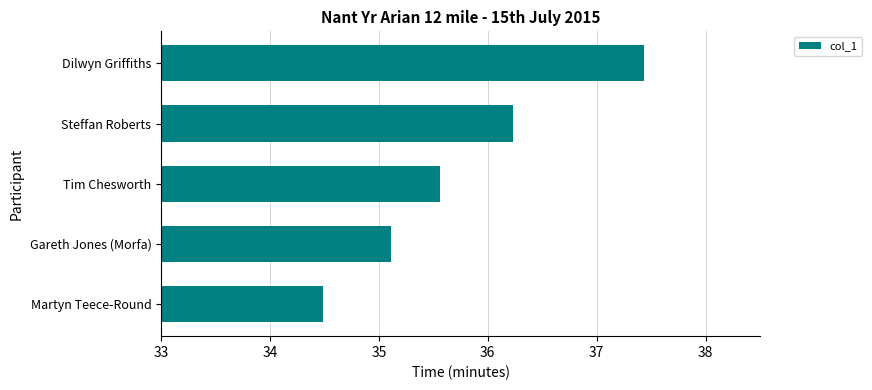

What is the average value?

35.8